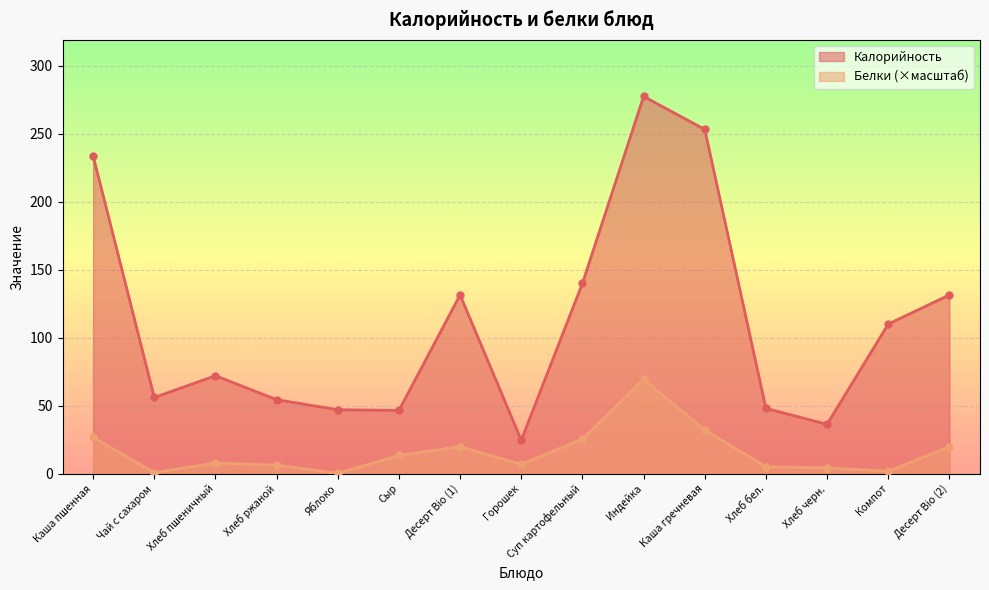

At Чай с сахаром, list the series in order from largest to smallest.

Калорийность, Белки (×масштаб)